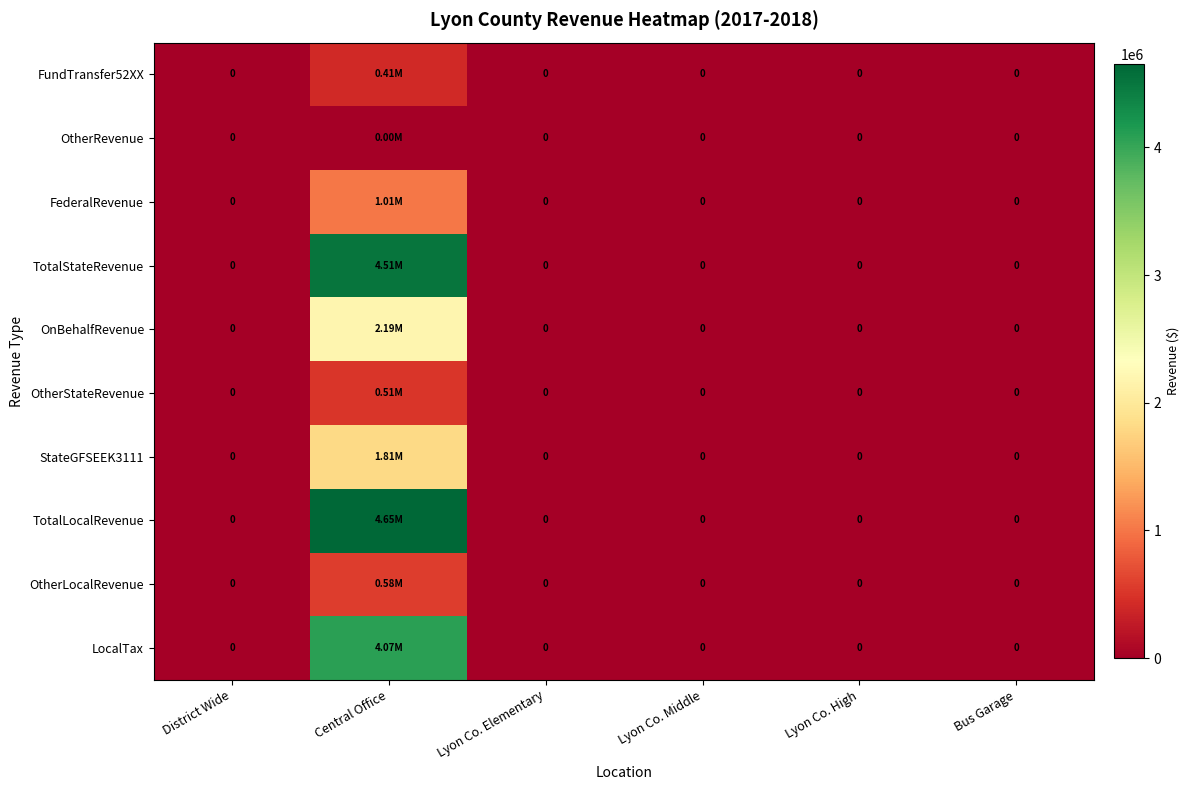

The OtherRevenue series shows 0.0 at Lyon Co. High. True or false?

True